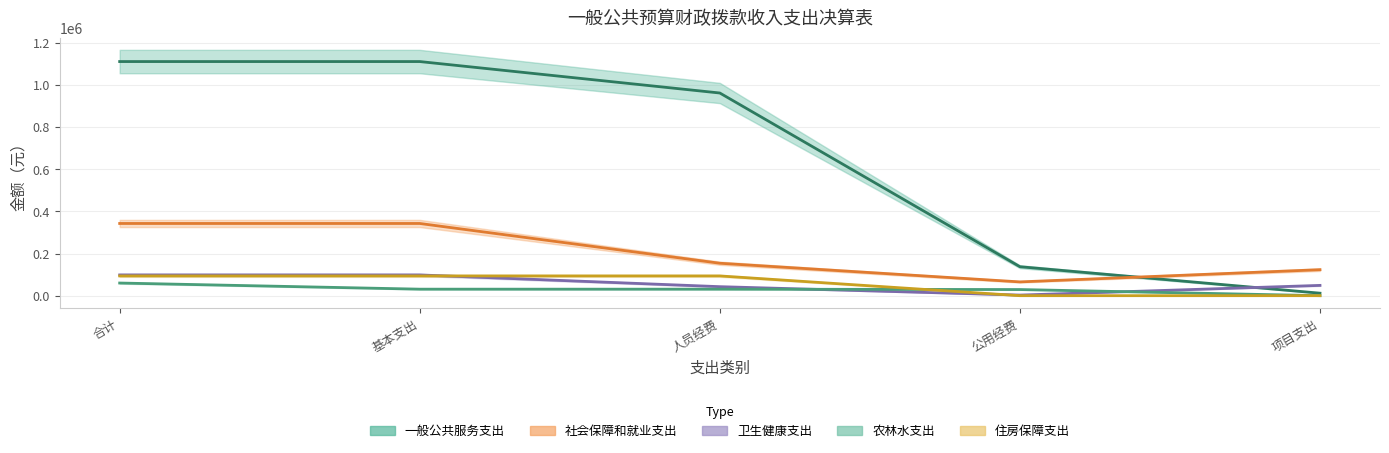

Is the value of 社会保障和就业支出 at 人员经费 greater than the value of 卫生健康支出 at 合计?

Yes